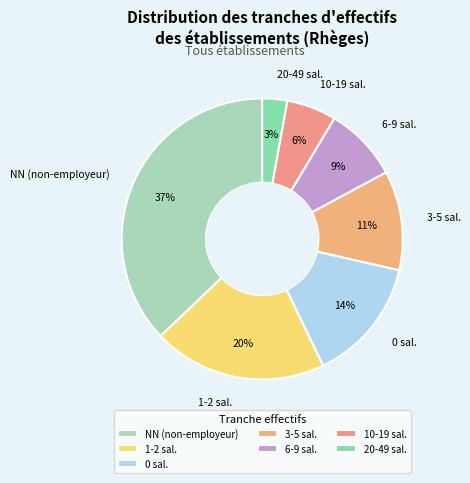

Between 20-49 sal. and 0 sal., which is larger?

0 sal.